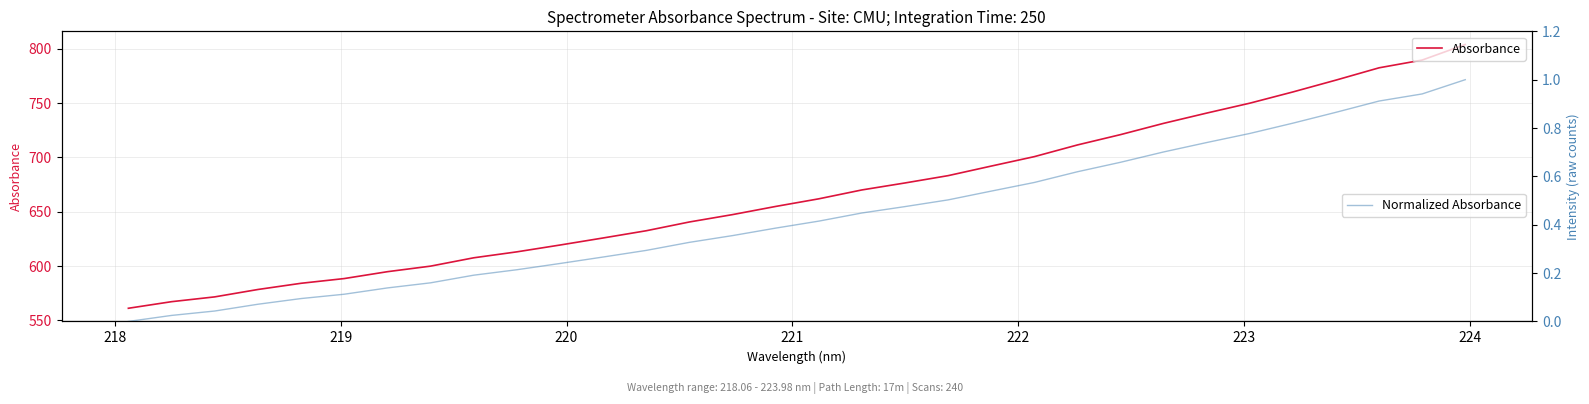

What is the minimum value for Absorbance?

561.2